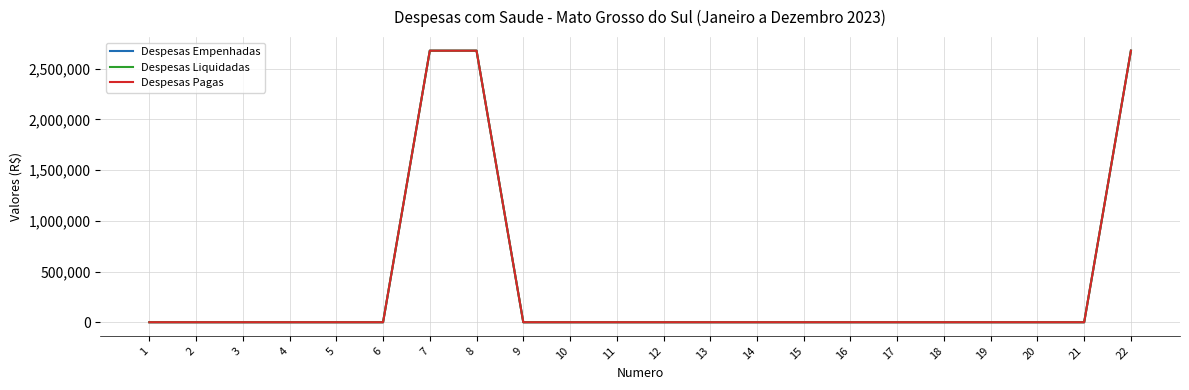

Does the chart display data point markers on the line(s)?

No